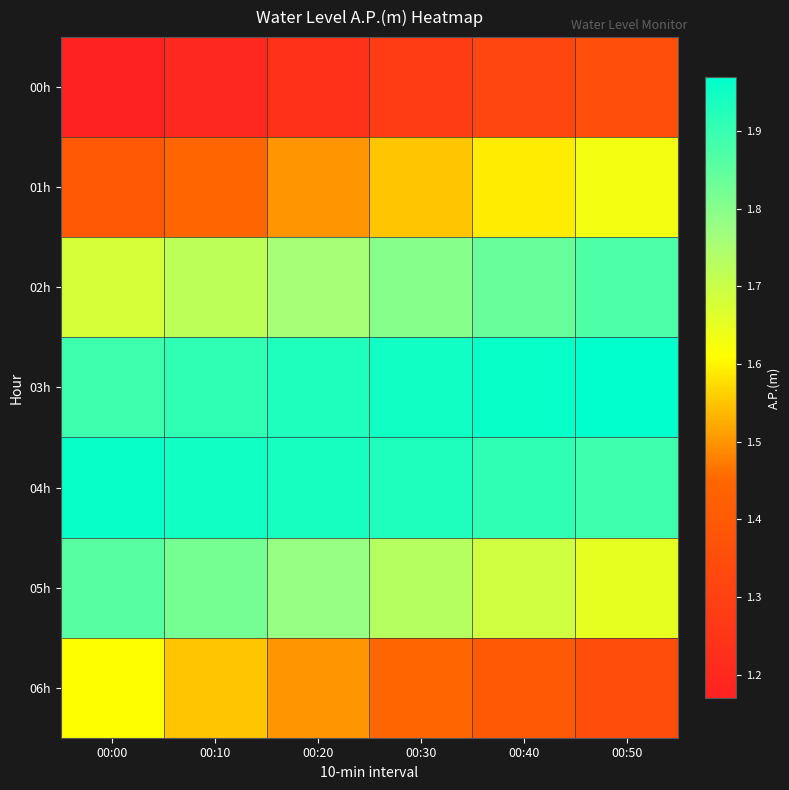

Which series has the widest spread of values?

06h